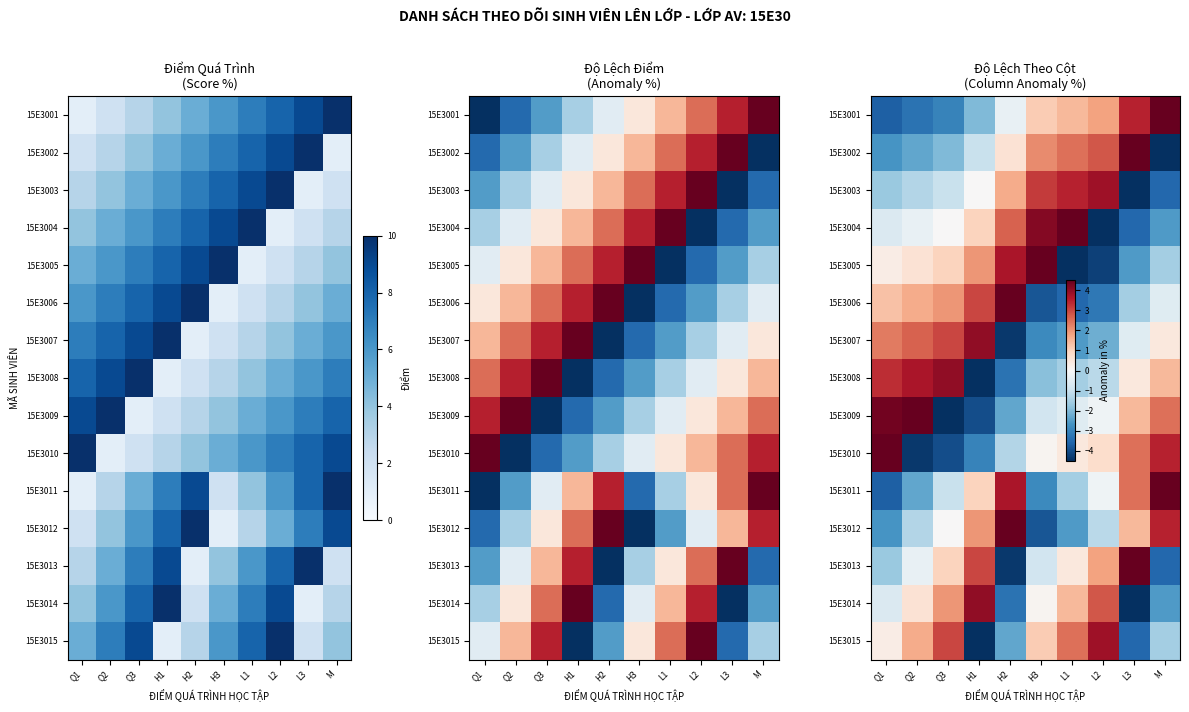

At which category does the chart reach its peak across all series?

Q1